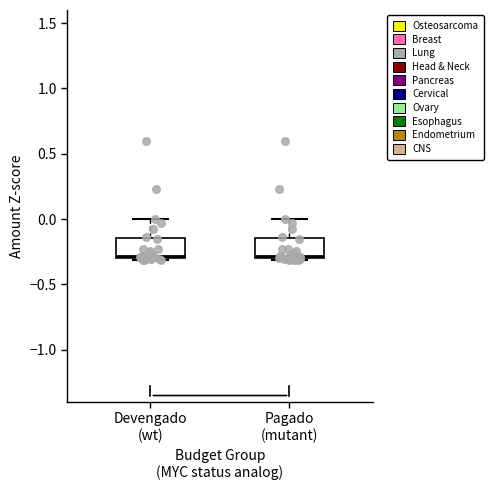

Reading left to right, transcribe this box plot: for each box, give where its median line is, the range the box spans, and where its two whiskers end, as read against the y-axis. The values are not printed on the chart, so give them approximately, as read against the axis.

Devengado (wt): median -0.30 (just above the box's lower edge), box -0.30 to -0.15, whiskers -0.30 to 0.00
Pagado (mutant): median -0.30 (just above the box's lower edge), box -0.30 to -0.15, whiskers -0.30 to 0.00